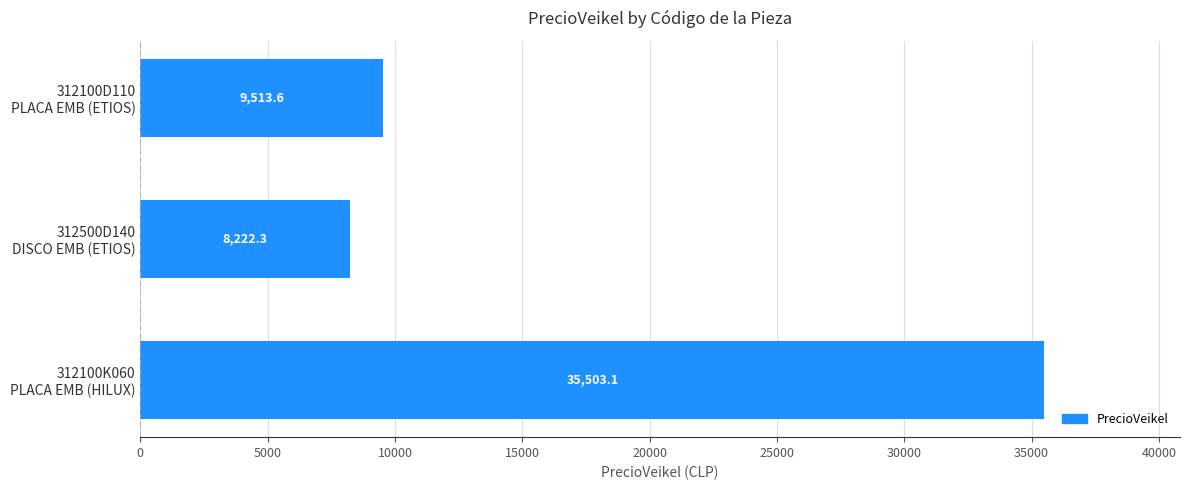

How many bars are there in total?

3